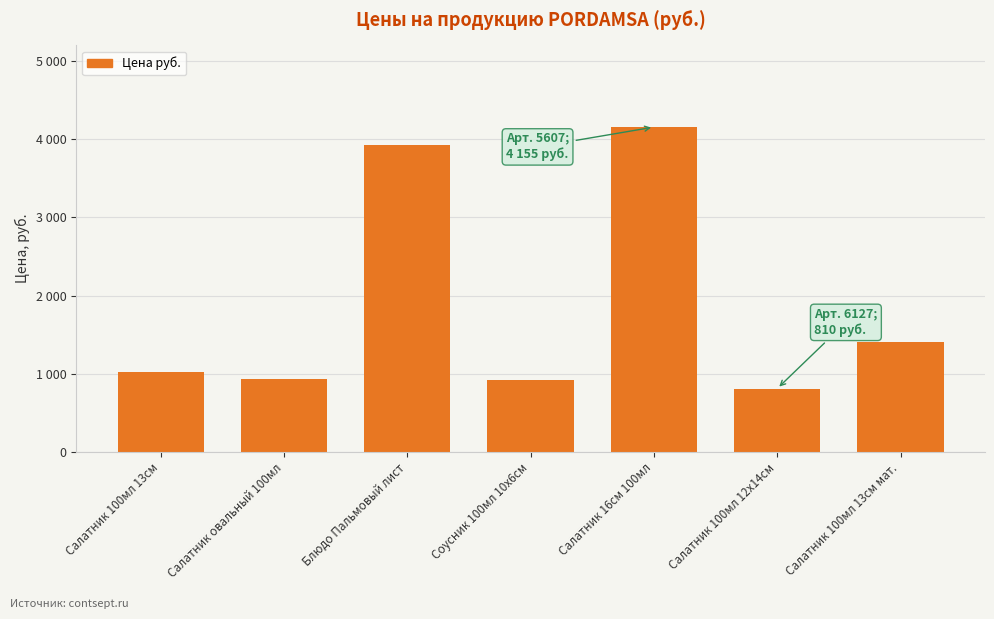

Rank the categories by value from highest to lowest.

Салатник 16см 100мл, Блюдо Пальмовый лист, Салатник 100мл 13см мат., Салатник 100мл 13см, Салатник овальный 100мл, Соусник 100мл 10х6см, Салатник 100мл 12х14см